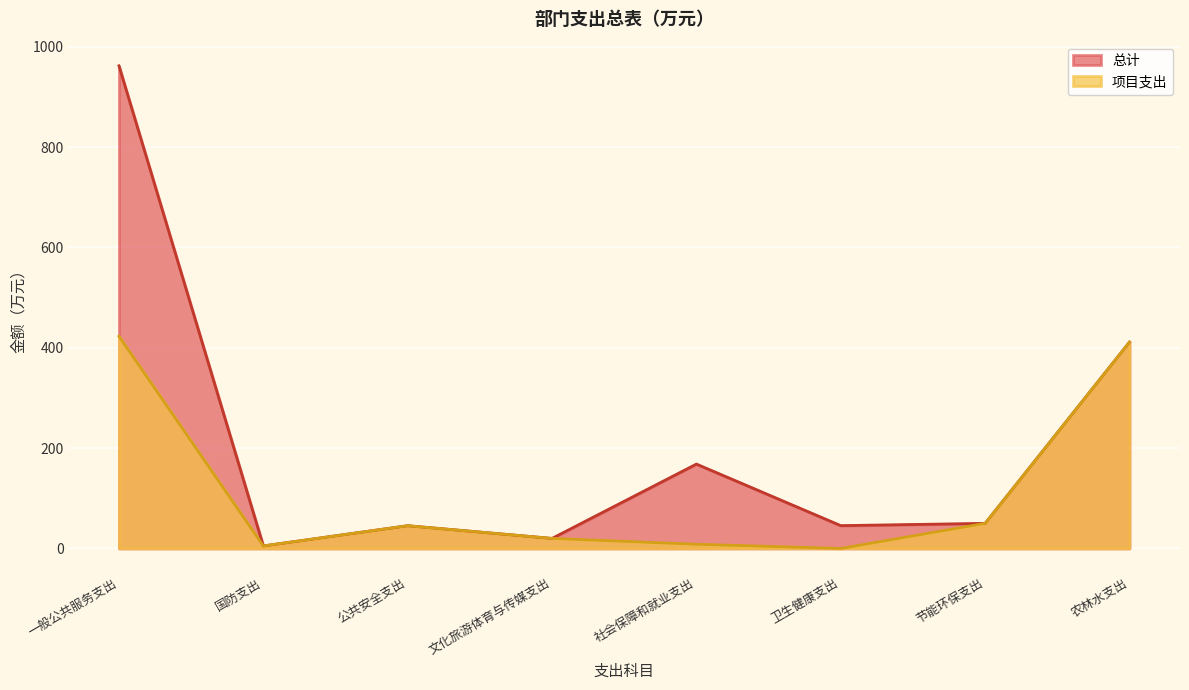

True or false: 项目支出 and 总计 intersect in this chart.

False